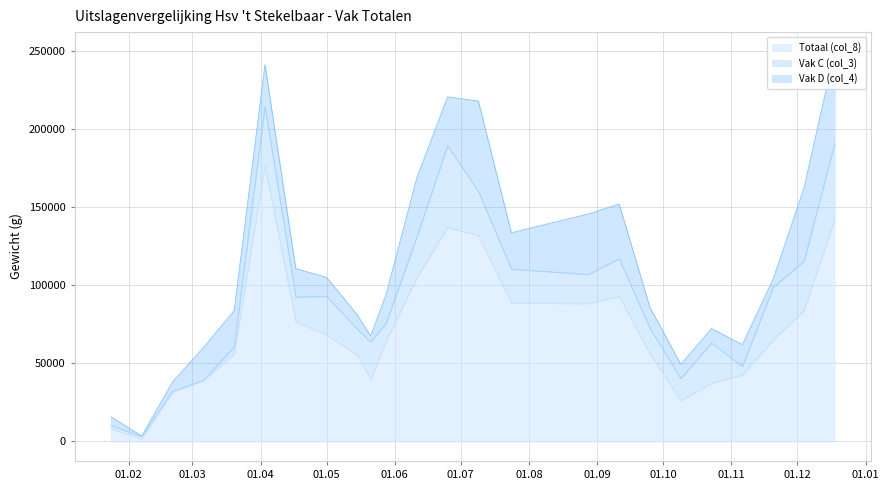

What is the sum of all Vak C (col_3) values?

485809